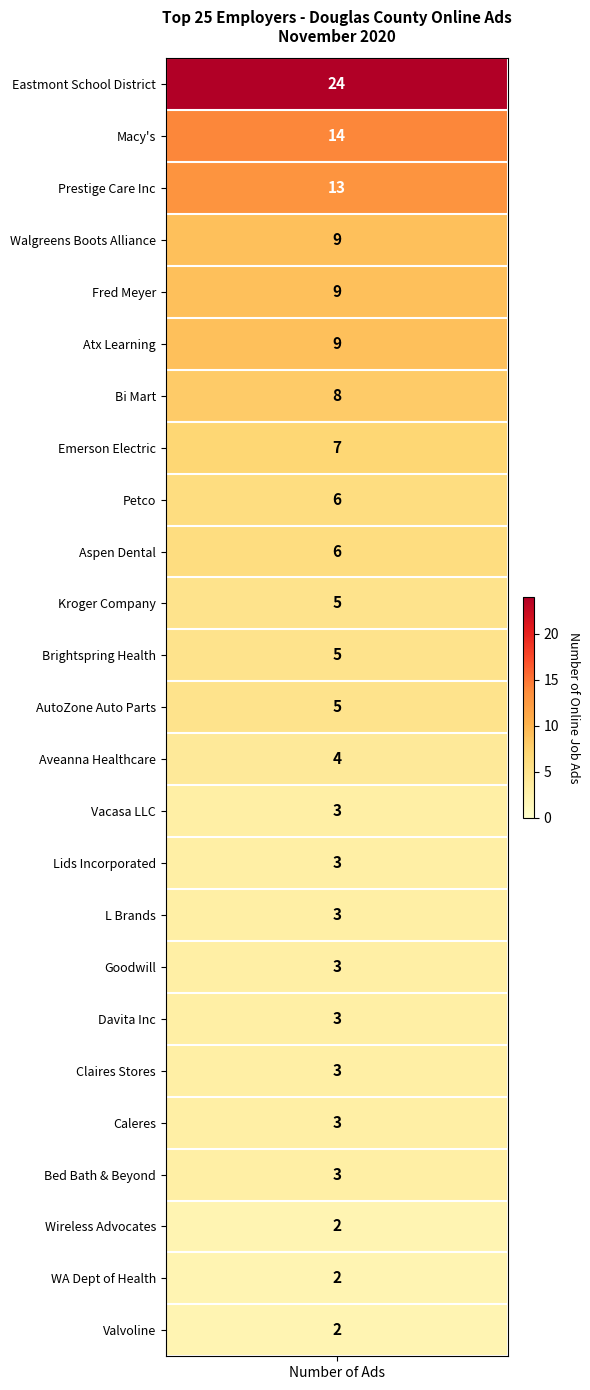

What is the maximum value shown in the chart?

24